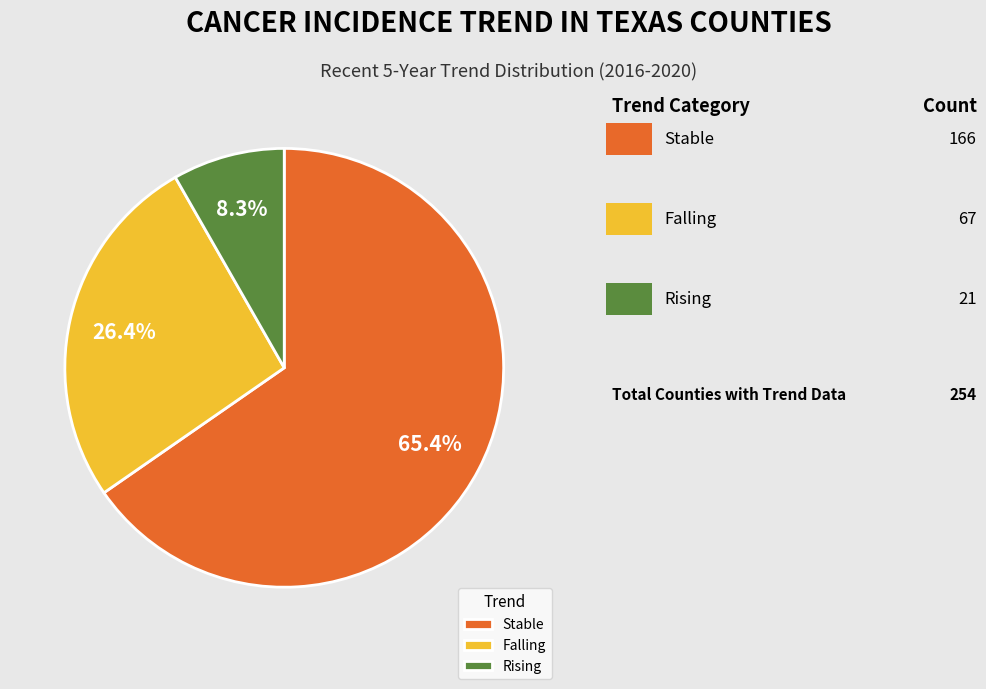

To the nearest percent, what is the difference between the largest and smallest slice percentages?

57%